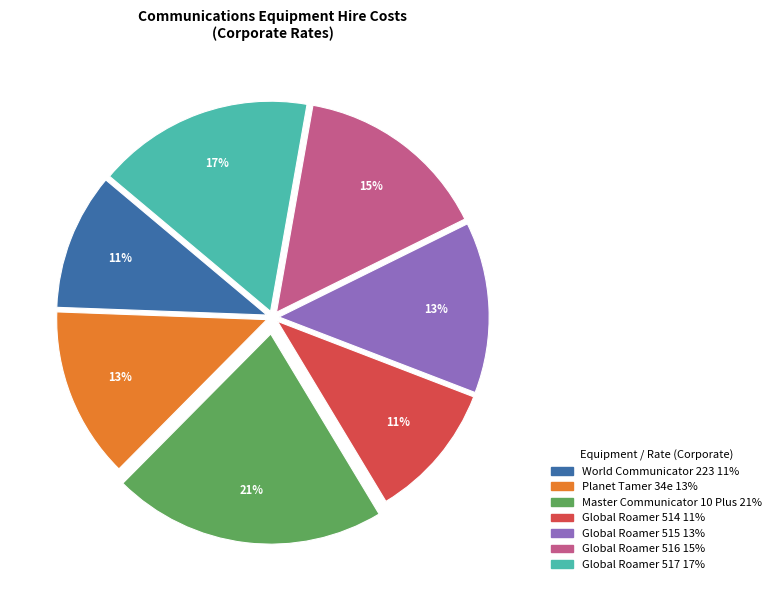

Which category has the biggest portion of the pie?

Master Communicator 10 Plus